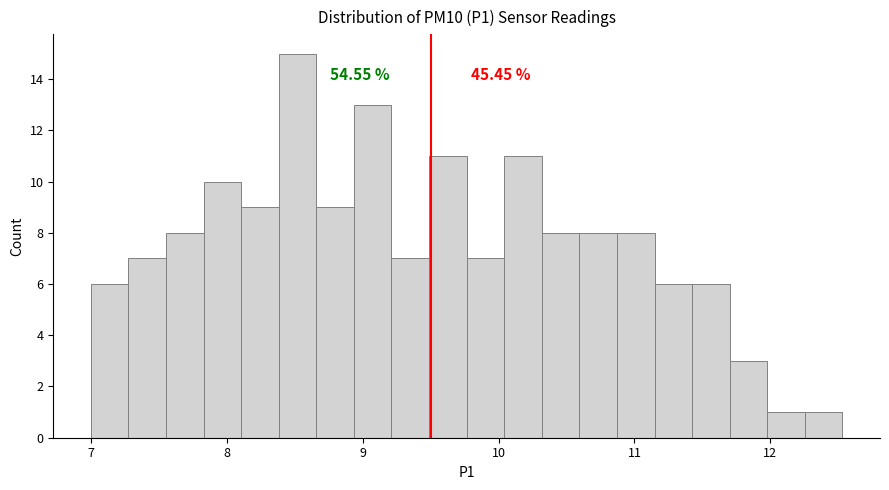

Around what value on the x-axis is the tallest bar? Give the approximate position of its centre, as read against the axis.

8.5